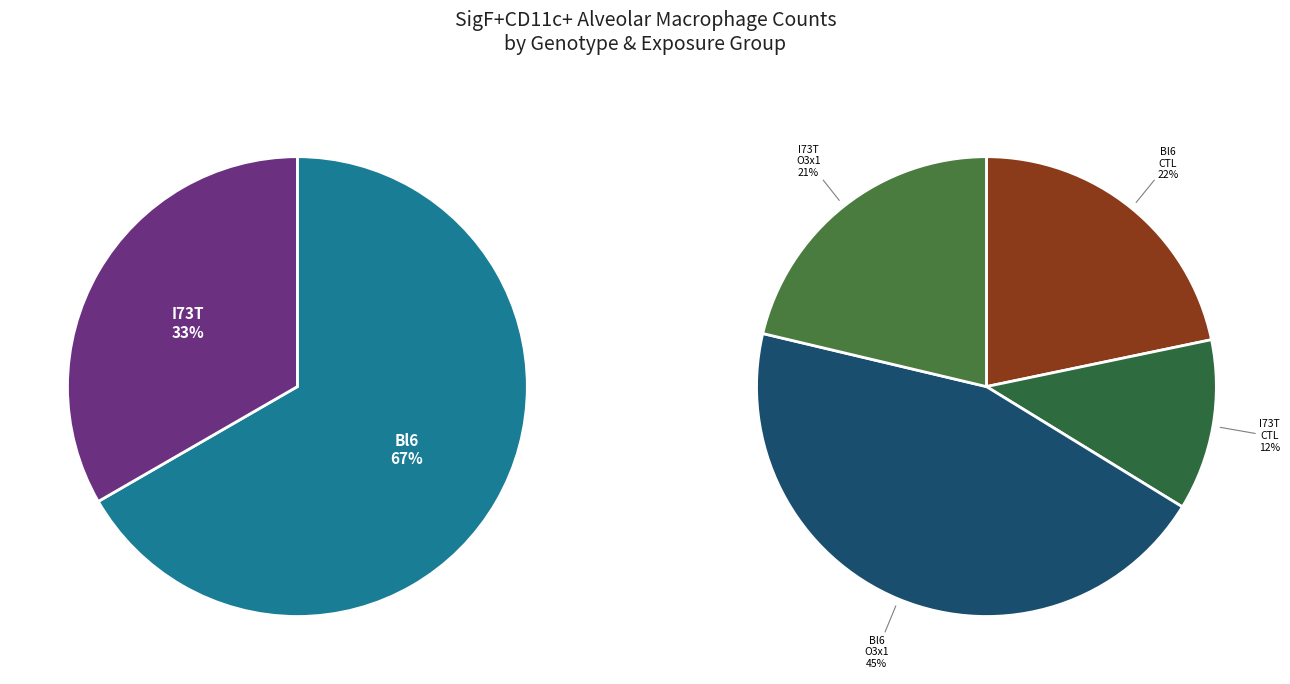

The AVU YO-282 slice represents 11% of the pie. True or false?

False